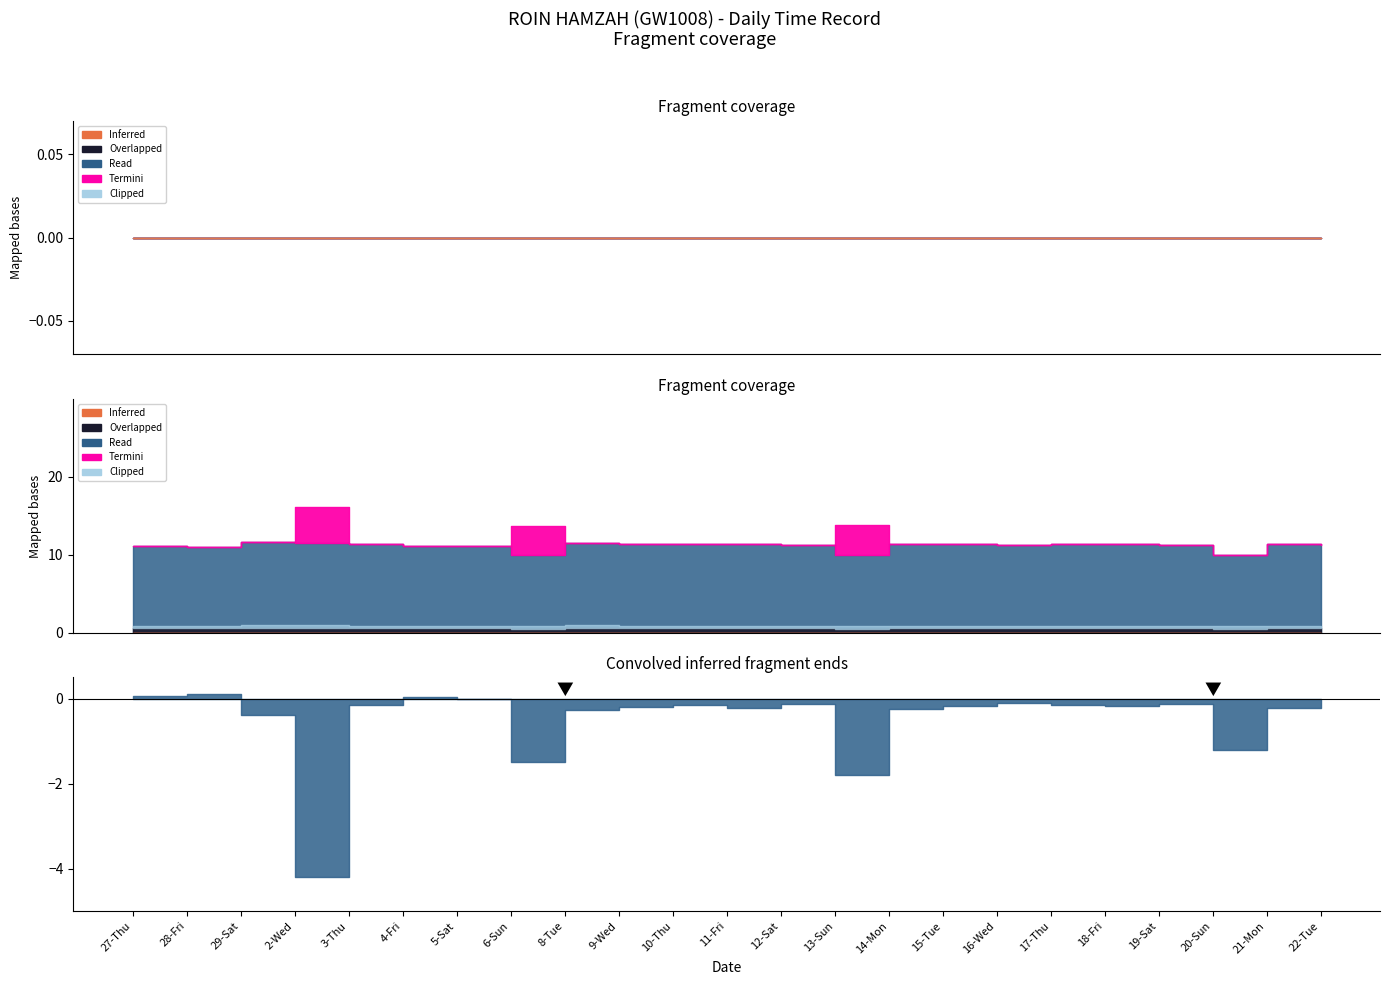

Reading right to left, transcribe all the data shown in this chart.

22-Tue=11.2	21-Mon=11.4	20-Sun=10.0	19-Sat=11.3	18-Fri=11.4	17-Thu=11.3	16-Wed=11.3	15-Tue=11.4	14-Mon=11.4	13-Sun=9.9	12-Sat=11.3	11-Fri=11.4	10-Thu=11.3	9-Wed=11.4	8-Tue=11.5	6-Sun=10.0	5-Sat=11.2	4-Fri=11.1	3-Thu=11.3	2-Wed=11.5	29-Sat=11.6	28-Fri=11.0	27-Thu=11.1